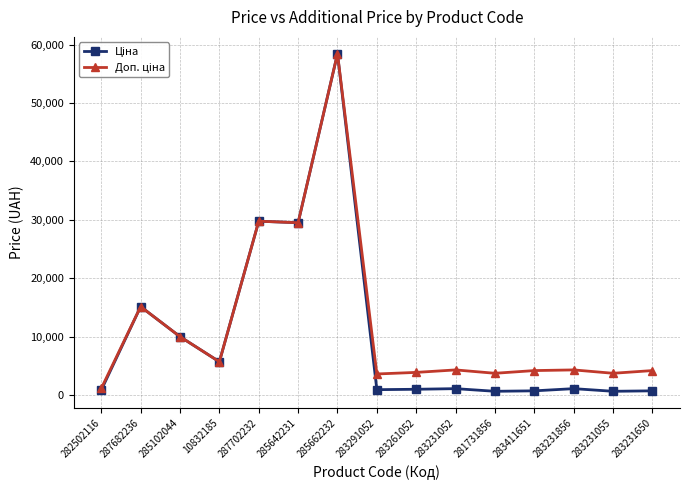

At which category is the sum across all series the highest?

285662232